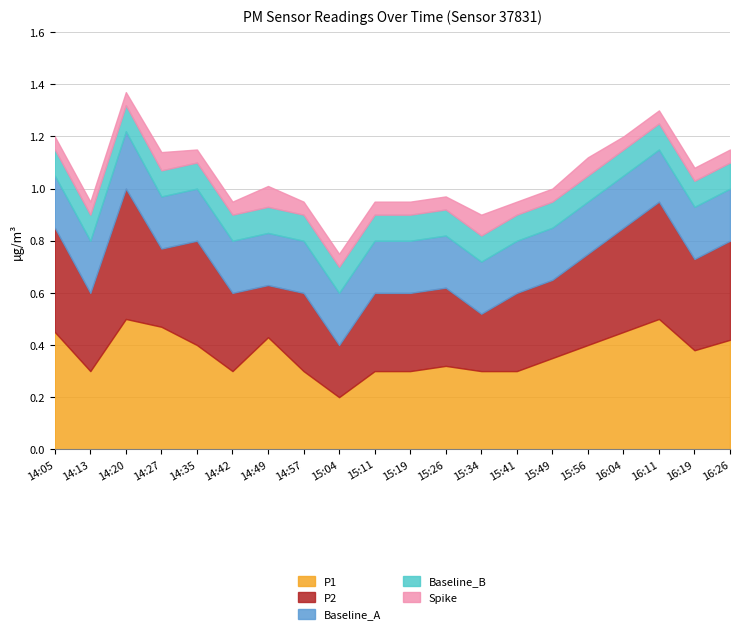

True or false: Baseline_B and P2 intersect in this chart.

False